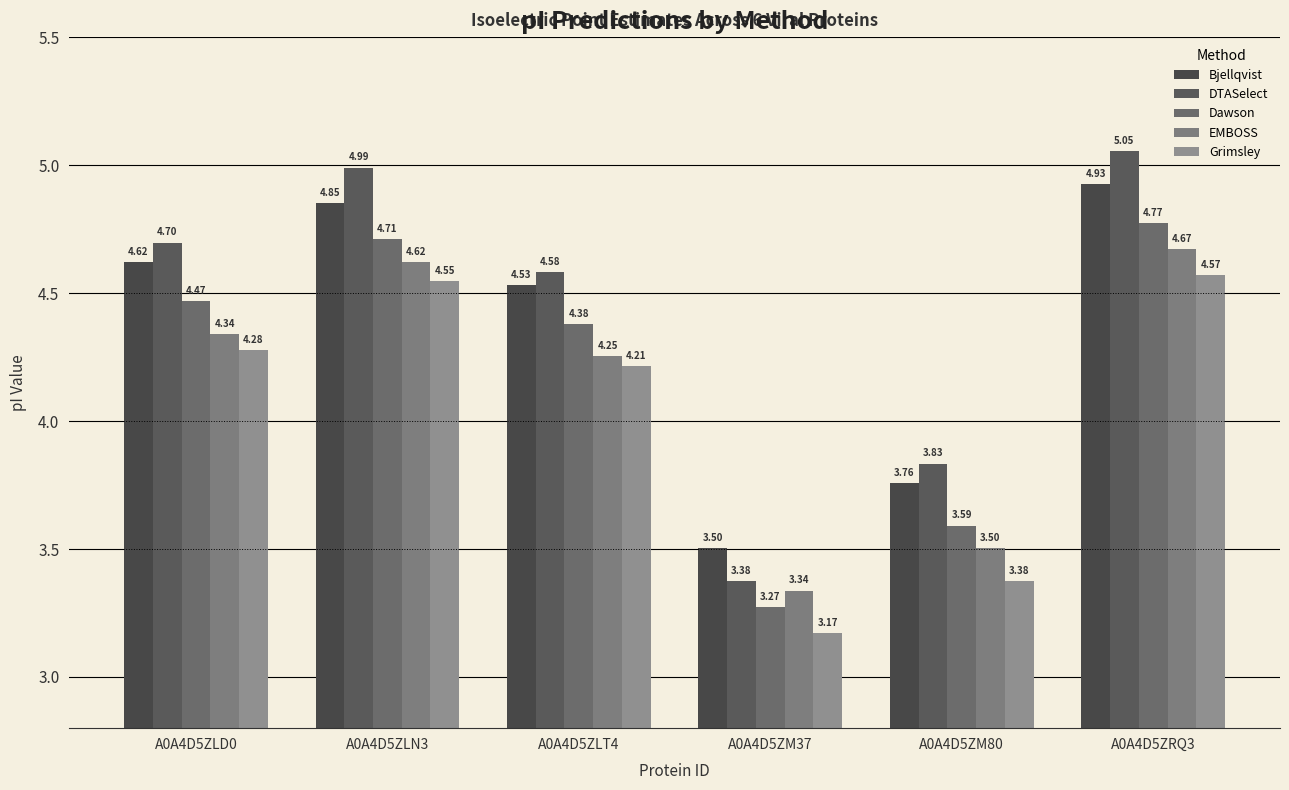

The Dawson series shows 3.6 at A0A4D5ZM80. True or false?

True